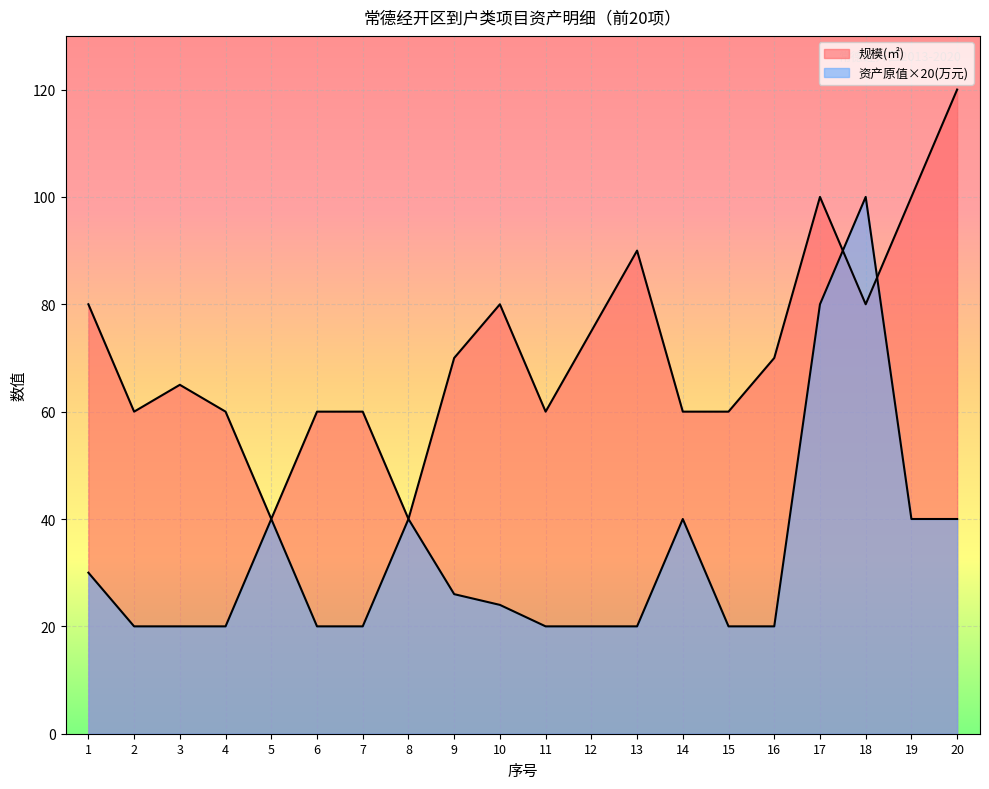

True or false: 资产原值(万元) has a value of 20 at 3.

True